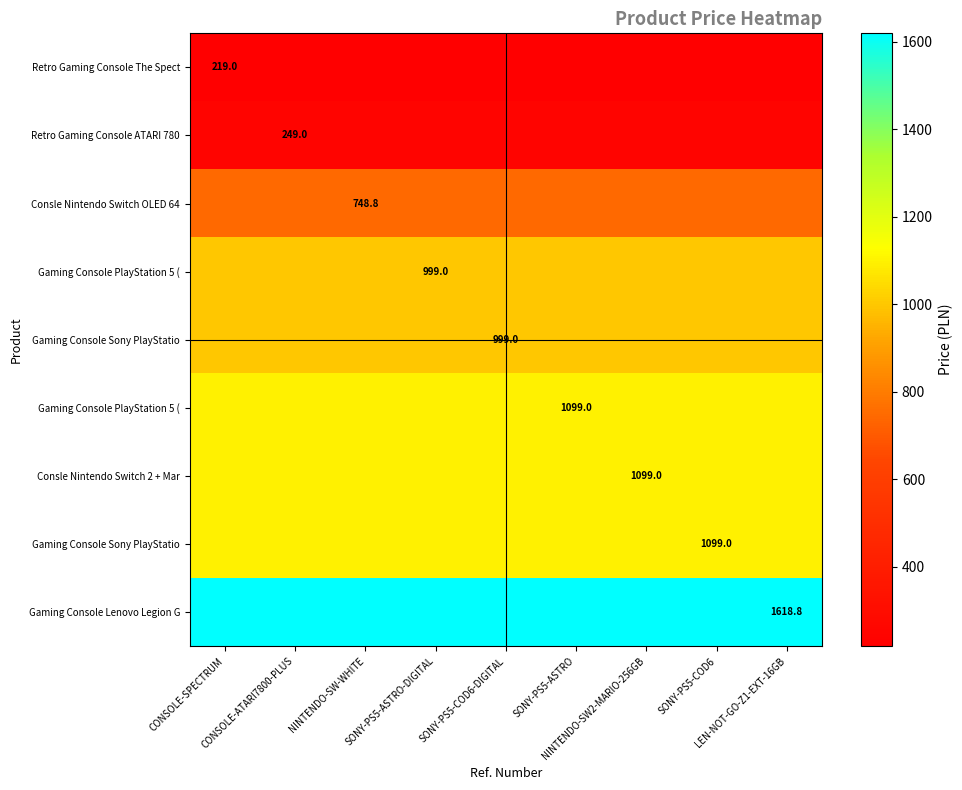

Count the number of categories in the chart.

9